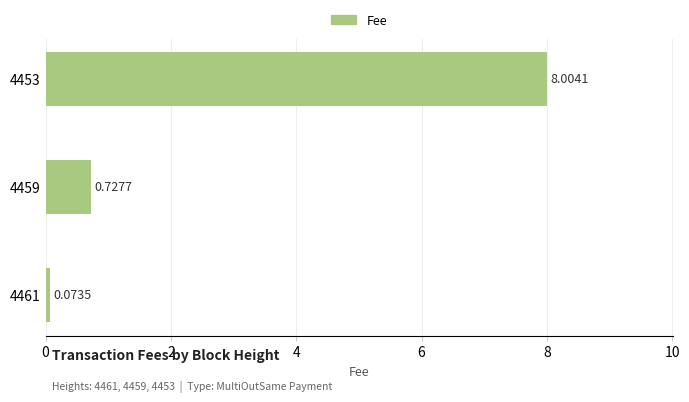

Rank the categories by value from lowest to highest.

4461, 4459, 4453